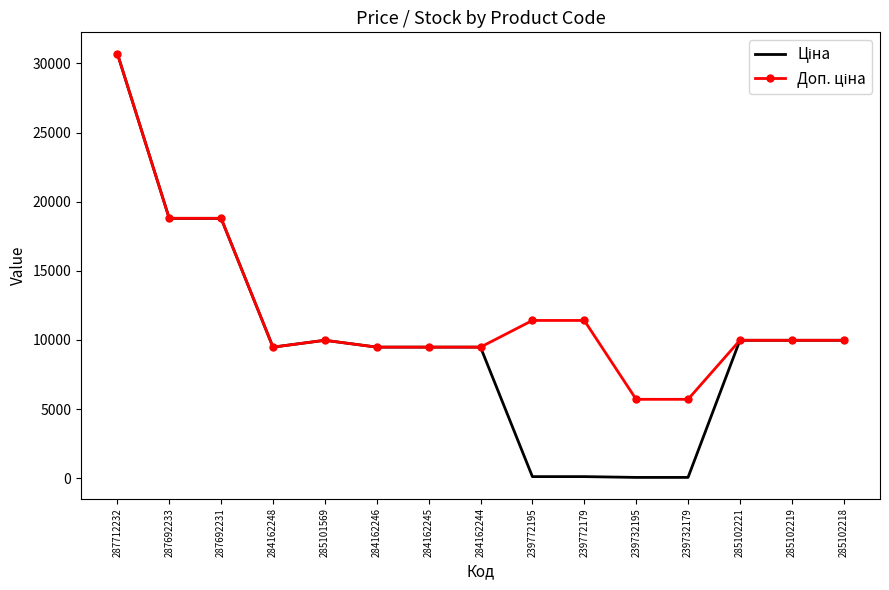

What is the maximum value shown in the chart?

30717.1